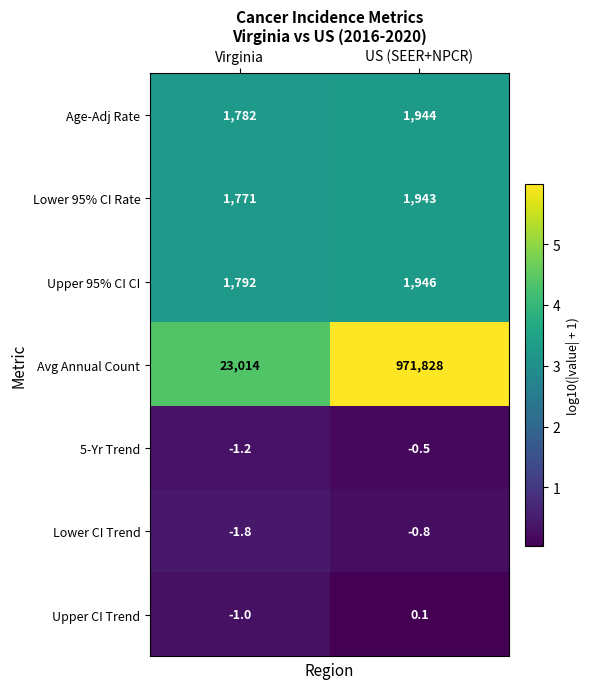

True or false: Avg Annual Count has a value of 14857.0 at Virginia.

False